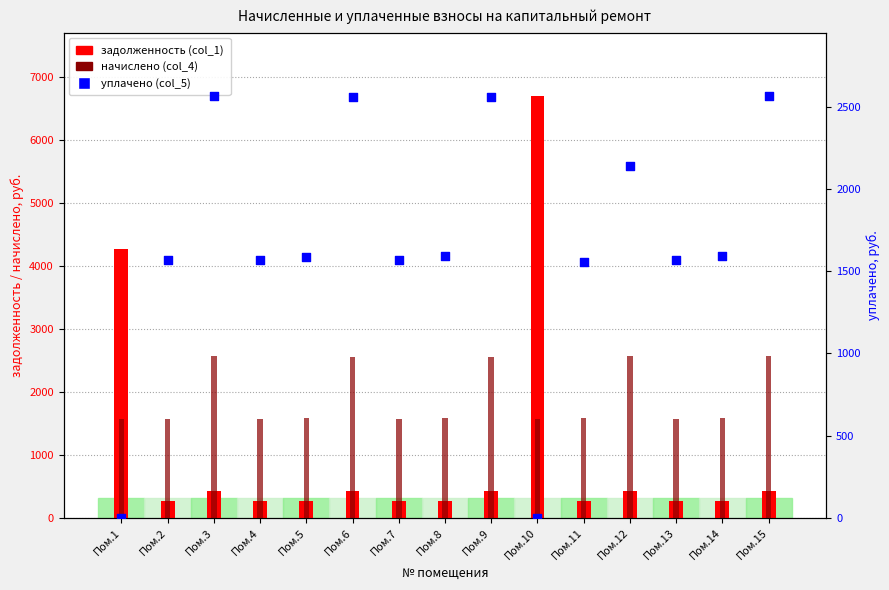

Which series contains the lowest Y value?

уплачено (col_5)